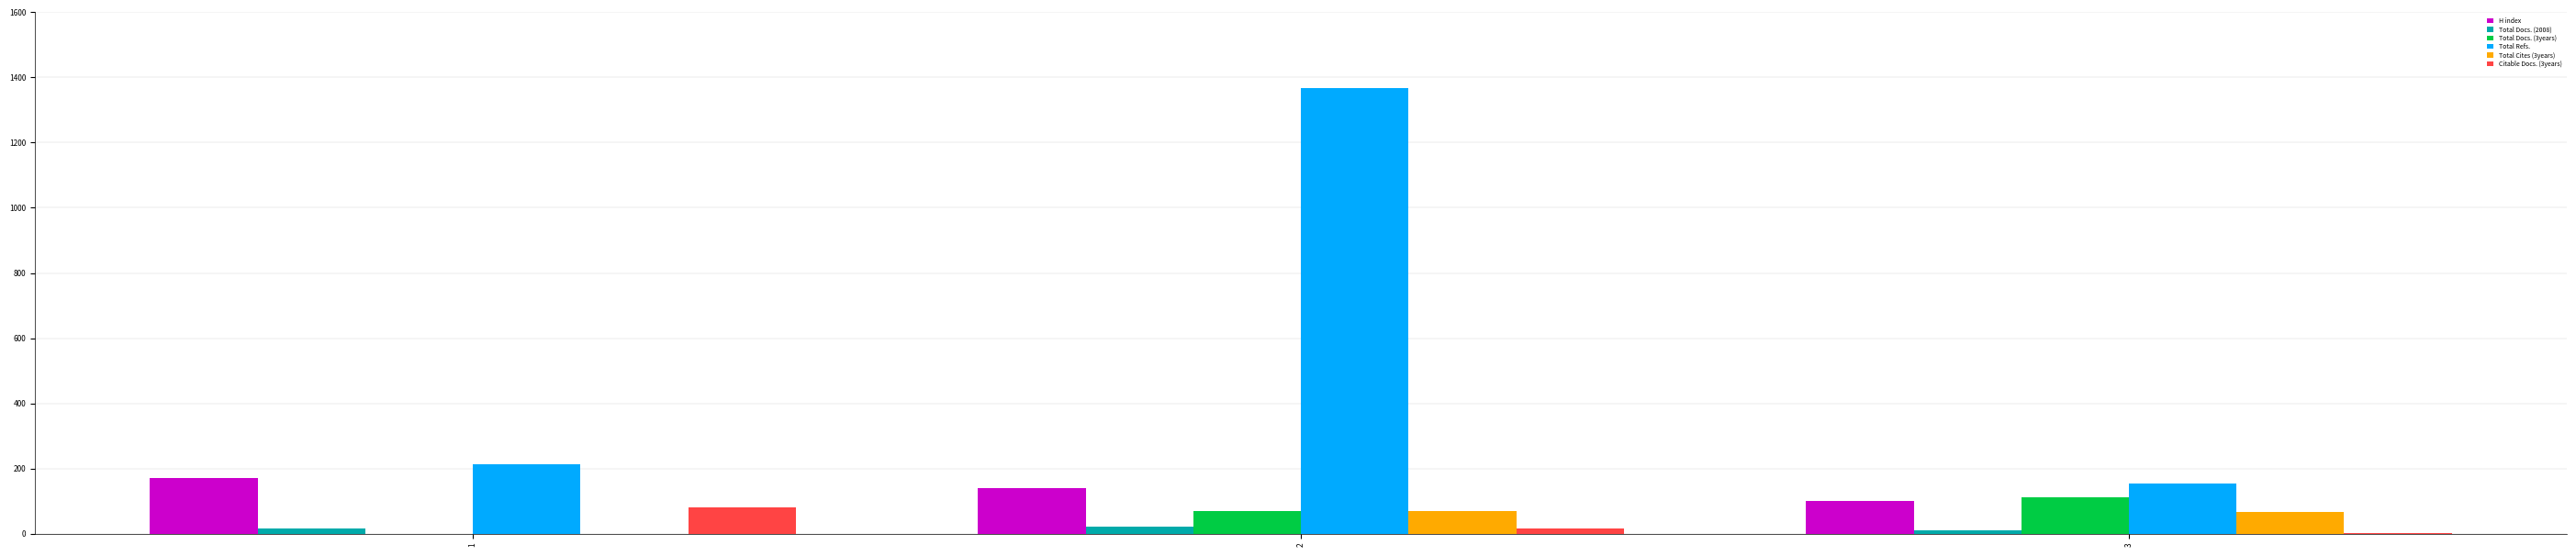

Is the value of Total Docs. (3years) at 1 greater than the value of Total Cites (3years) at 3?

No